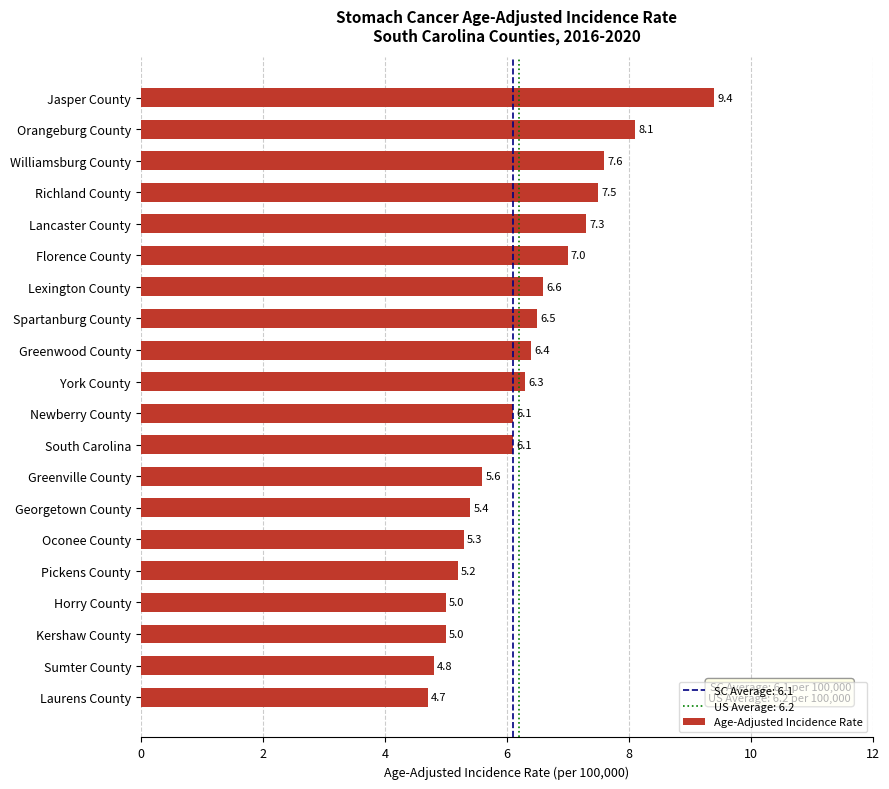

How many data points are above 6?

12